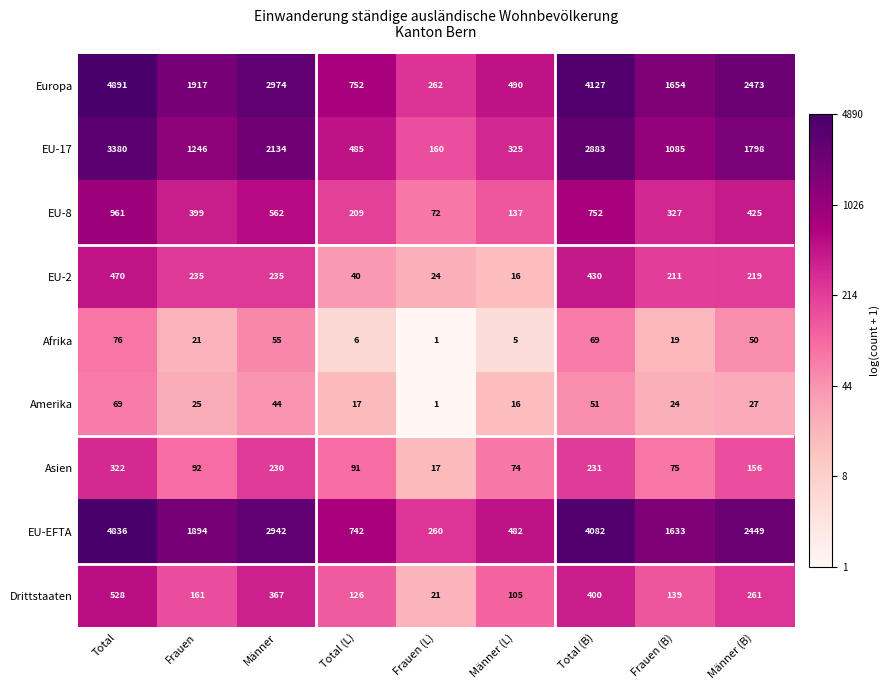

What is the difference between the second highest and minimum values in the EU-17 series?

2723